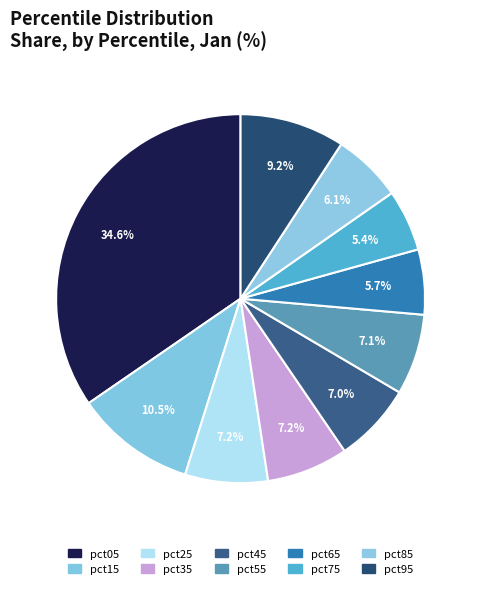

Does any single category account for the majority?

No